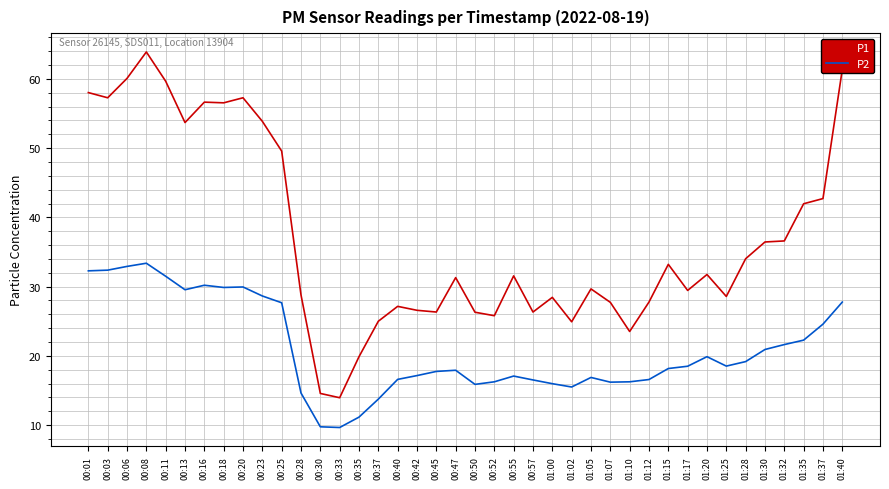

True or false: P1 and P2 cross at least once.

False